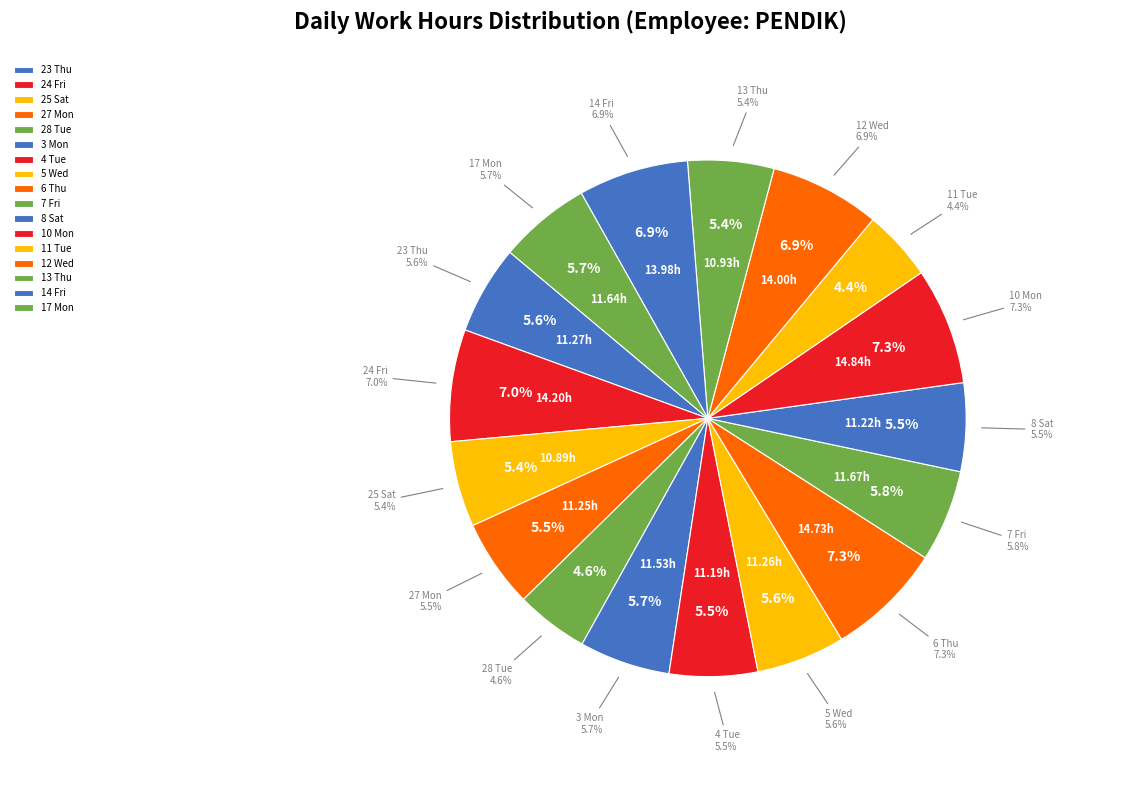

What is the total percentage of 12 Wed and 27 Mon?

12.4%